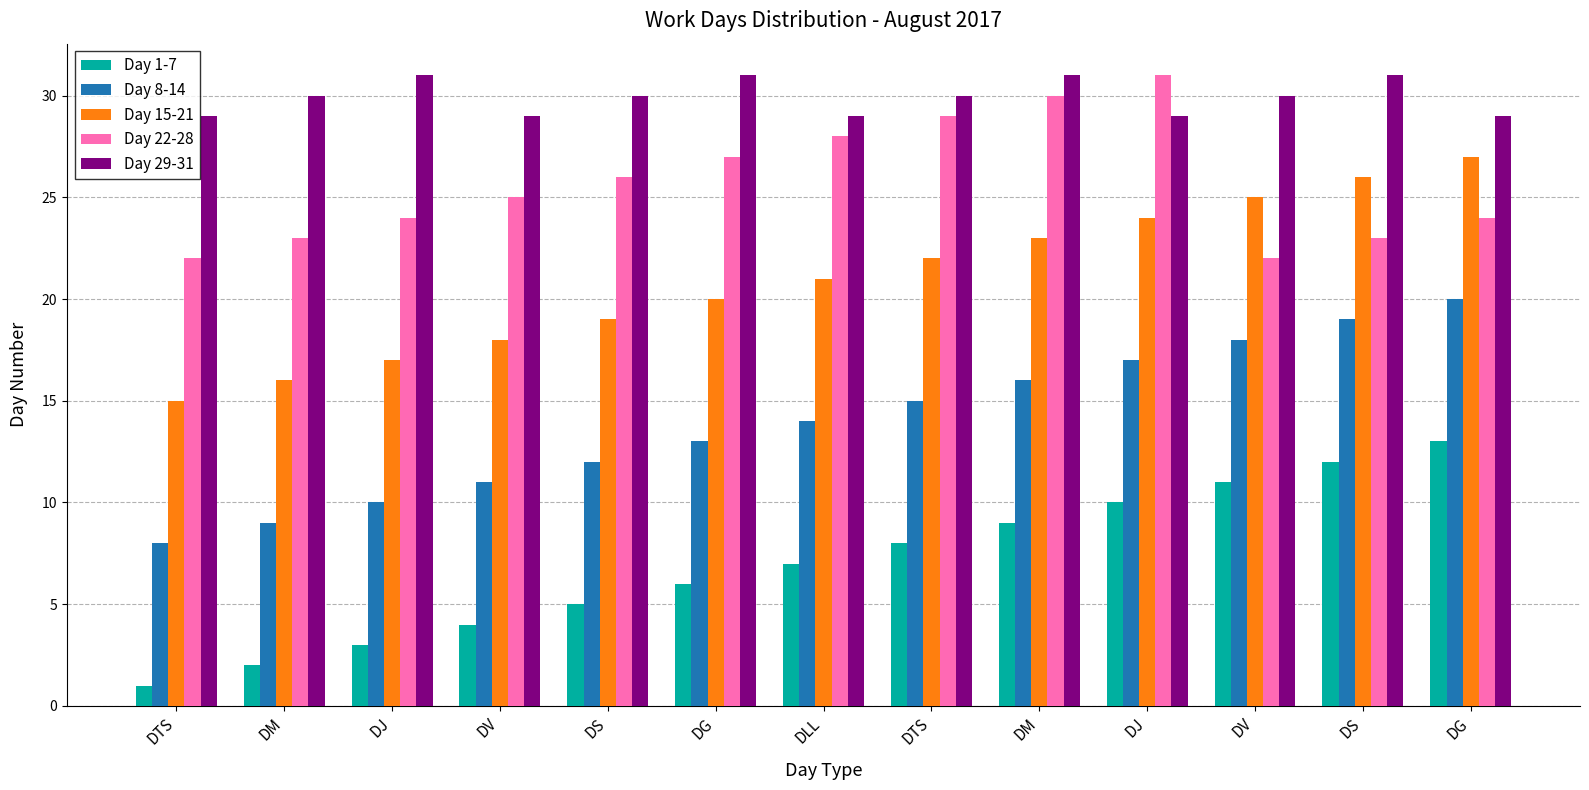

How many data points in Day 8-14 are less than 14?

6